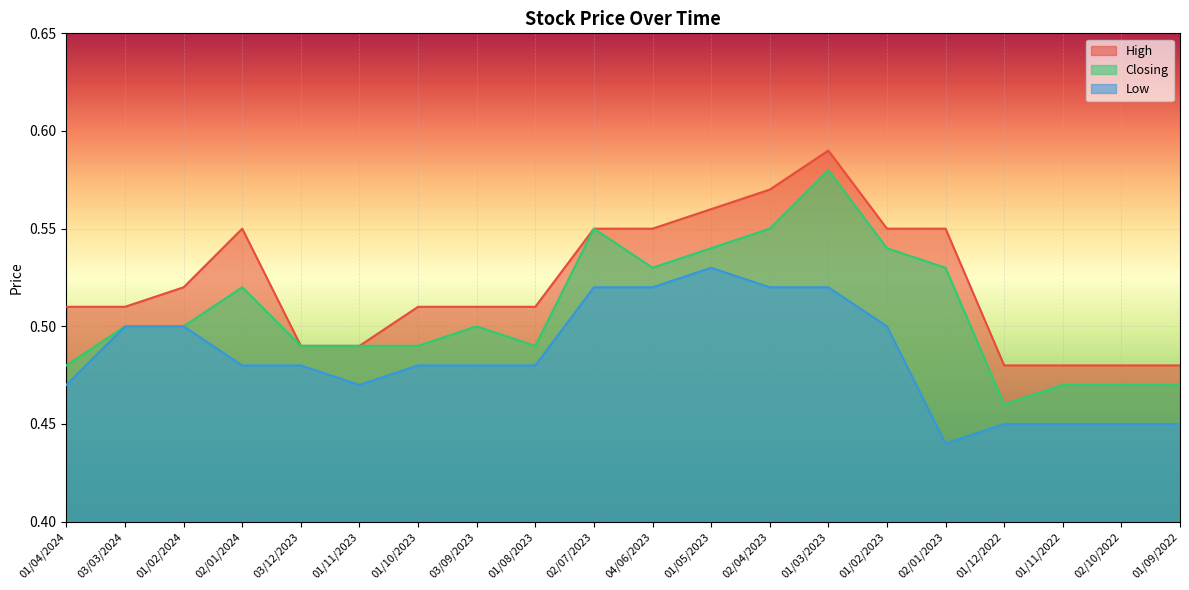

Is it true that Low equals 0.5 at 01/11/2022?

True